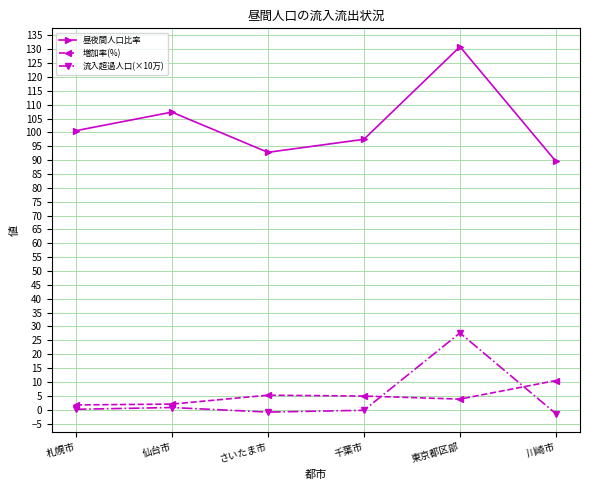

True or false: 流入超過人口(×10万) and 昼夜間人口比率 intersect in this chart.

False